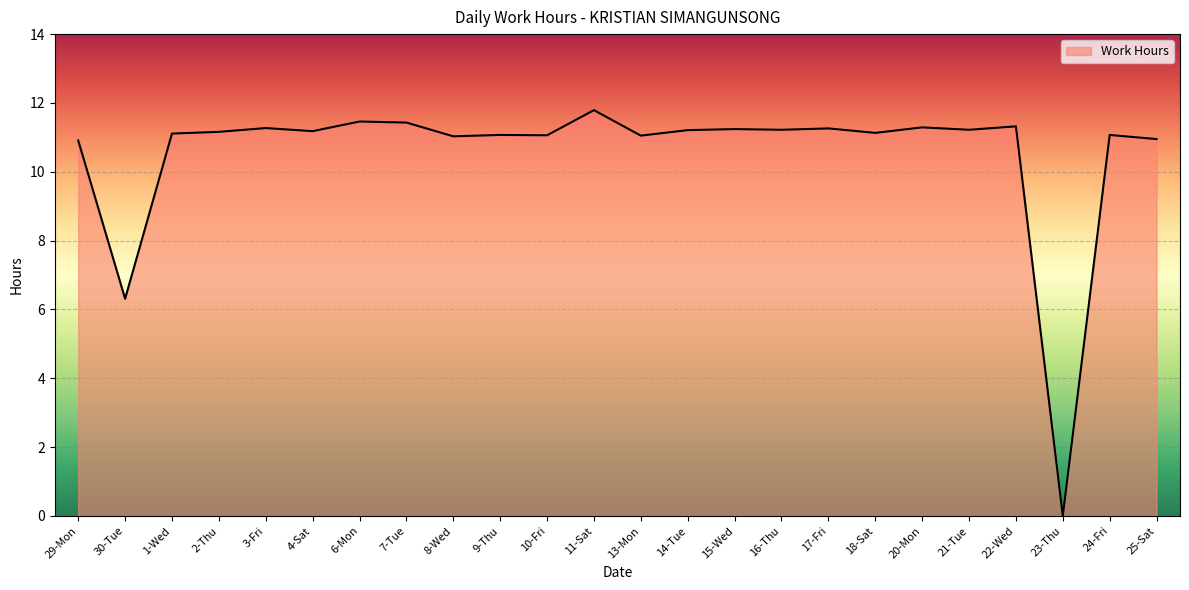

What is the change in value from 14-Tue to 20-Mon?

+0.1